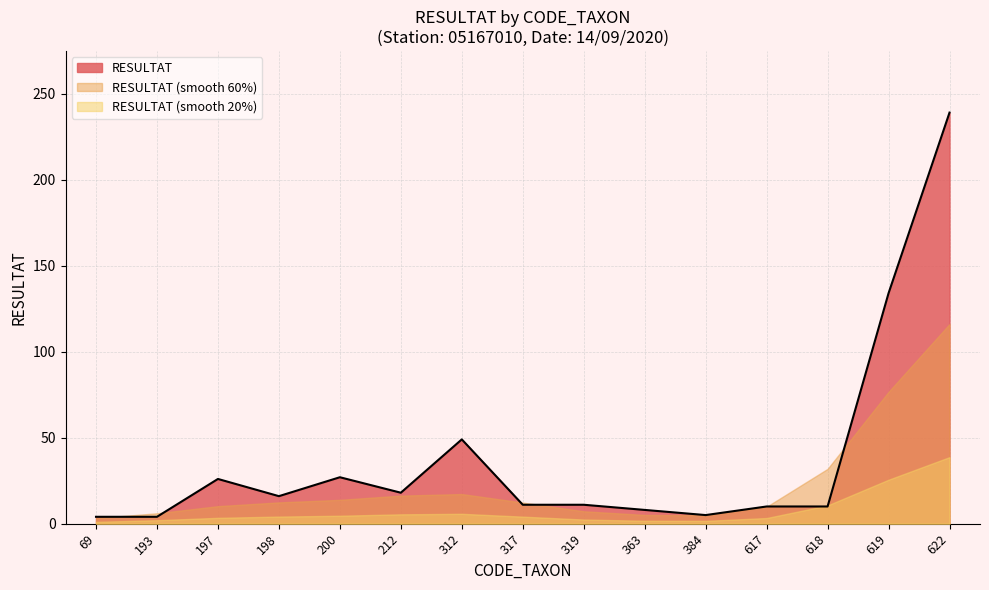

At which category is the sum across all series the highest?

622